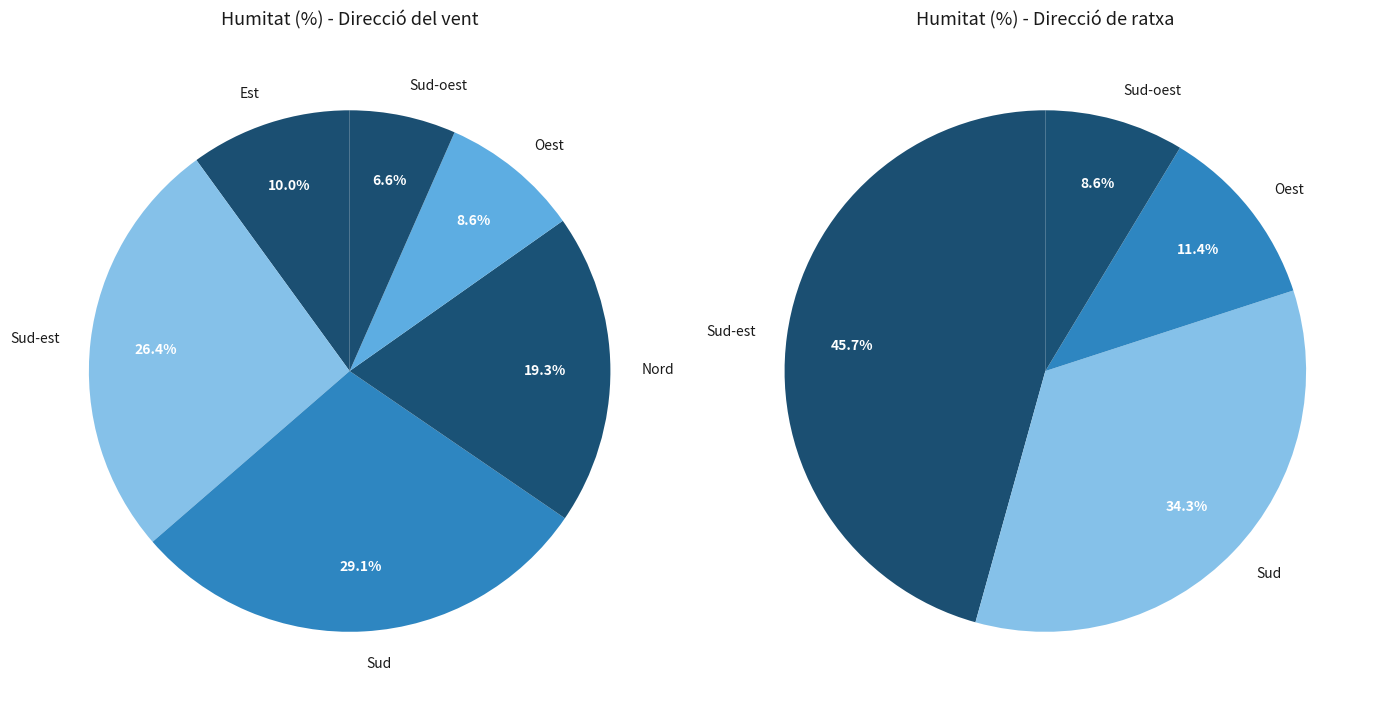

Which slice is the largest?

Sud